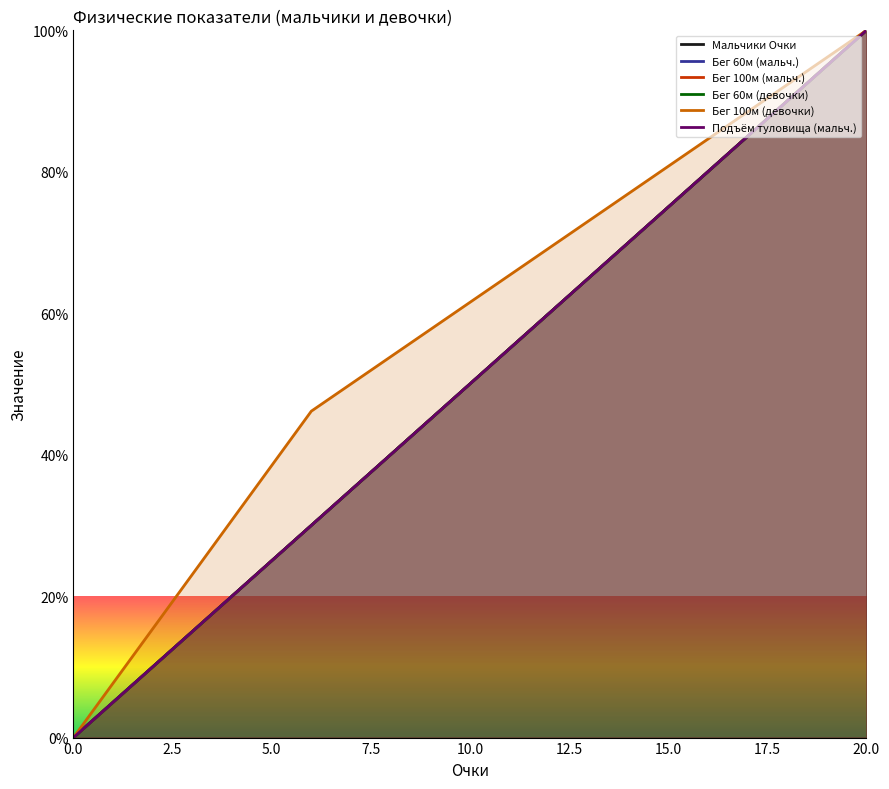

Reading left to right, list all the values displayed in this chart.

Мальчики Очки: 0.0	5.0	10.0	15.0	20.0	25.0	30.0	35.0	40.0	45.0	50.0	55.0	60.0	65.0	70.0	75.0	80.0	85.0	90.0	95.0	100.0
Бег 60м (мальч.): 0.0	5.0	10.0	15.0	20.0	25.0	30.0	35.0	40.0	45.0	50.0	55.0	60.0	65.0	70.0	75.0	80.0	85.0	90.0	95.0	100.0
Бег 100м (мальч.): 0.0	5.0	10.0	15.0	20.0	25.0	30.0	35.0	40.0	45.0	50.0	55.0	60.0	65.0	70.0	75.0	80.0	85.0	90.0	95.0	100.0
Бег 60м (девочки): 0.0	5.0	10.0	15.0	20.0	25.0	30.0	35.0	40.0	45.0	50.0	55.0	60.0	65.0	70.0	75.0	80.0	85.0	90.0	95.0	100.0
Бег 100м (девочки): 0.0	7.7	15.4	23.1	30.8	38.5	46.2	50.0	53.8	57.7	61.5	65.4	69.2	73.1	76.9	80.8	84.6	88.5	92.3	96.2	100.0
Подъём туловища (мальч.): 0.0	5.0	10.0	15.0	20.0	25.0	30.0	35.0	40.0	45.0	50.0	55.0	60.0	65.0	70.0	75.0	80.0	85.0	90.0	95.0	100.0